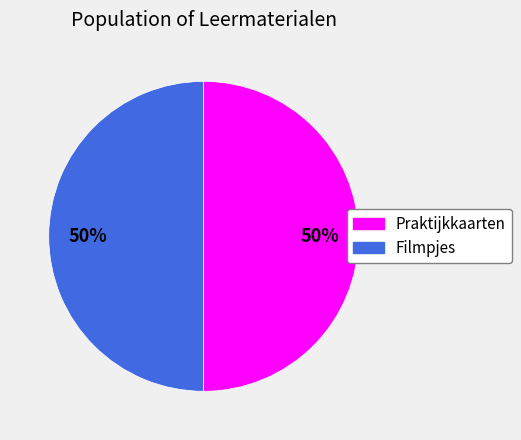

How many segments does this pie chart have?

2